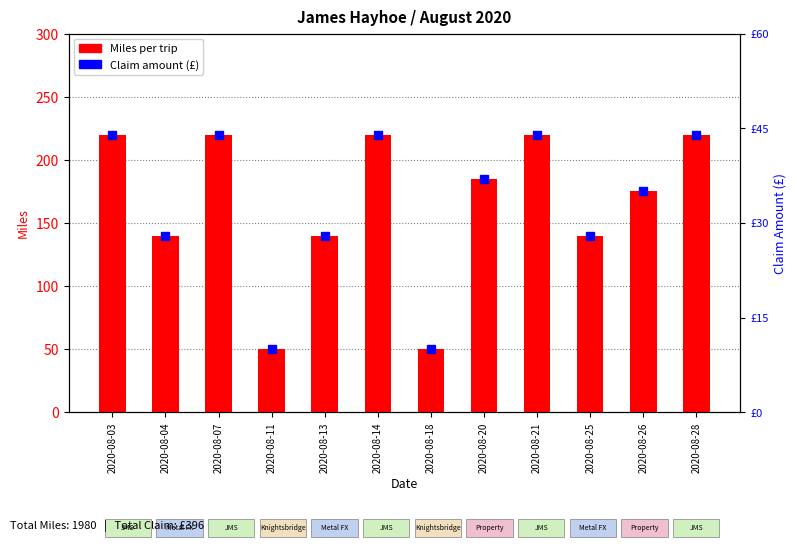

What is the average value of the Miles per trip series?

165